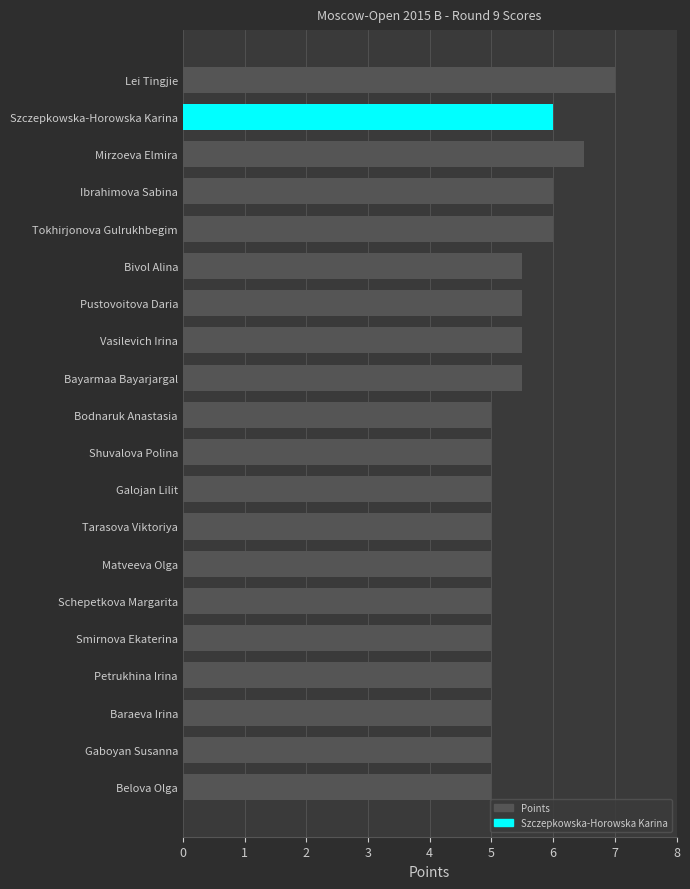

Approximately how many times larger is the value at Mirzoeva Elmira compared to Belova Olga?

1.3